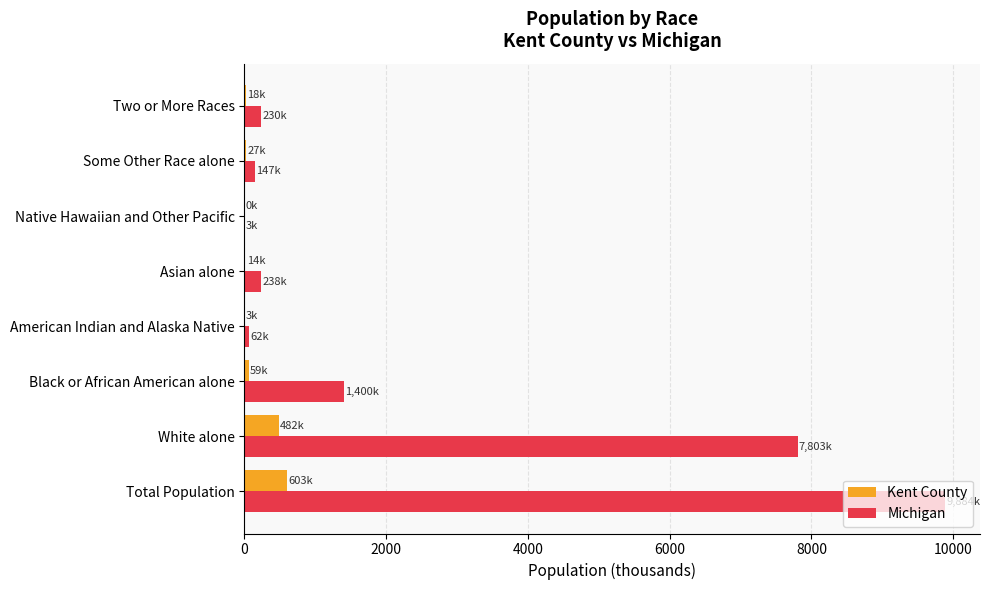

What is the maximum value for Kent County?

602.6